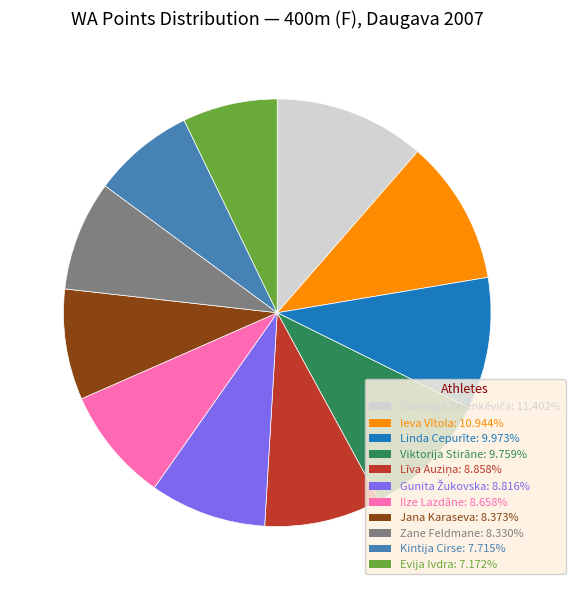

What is the ratio of the value at Kintija Cirse to the value at Evija Ivdra?

1.1